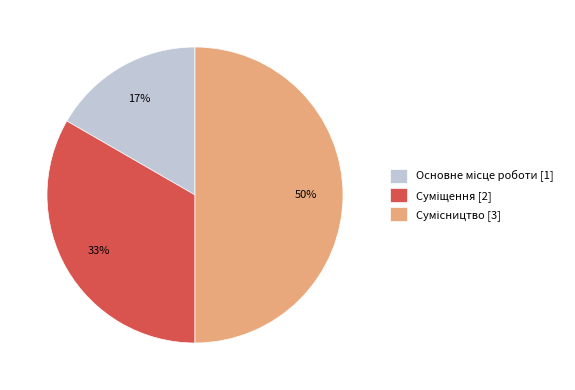

To the nearest percent, what is the difference between the largest and smallest slice percentages?

33%